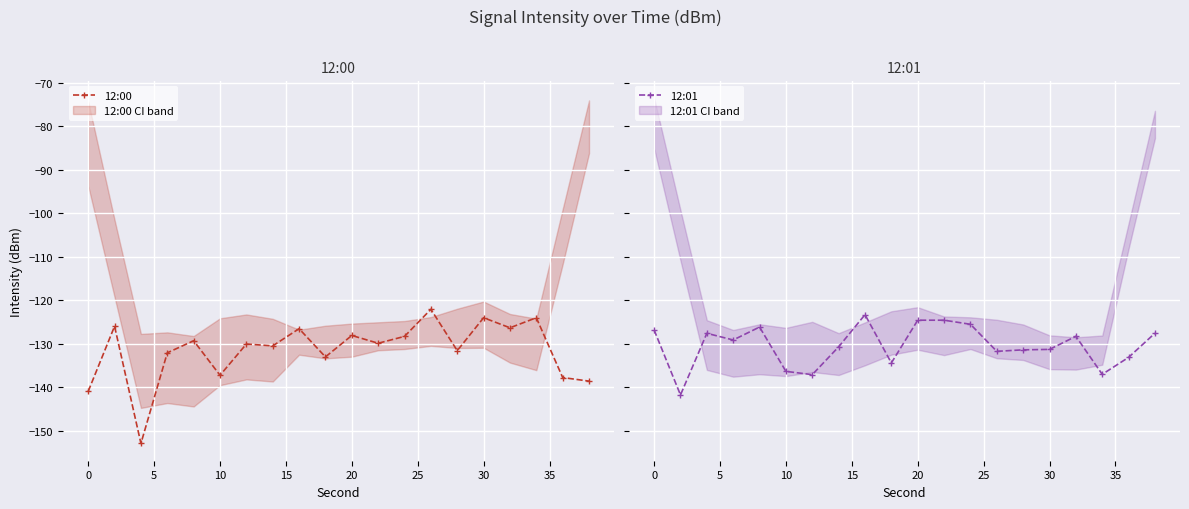

At 35, list the series in order from largest to smallest.

12:01, 12:00